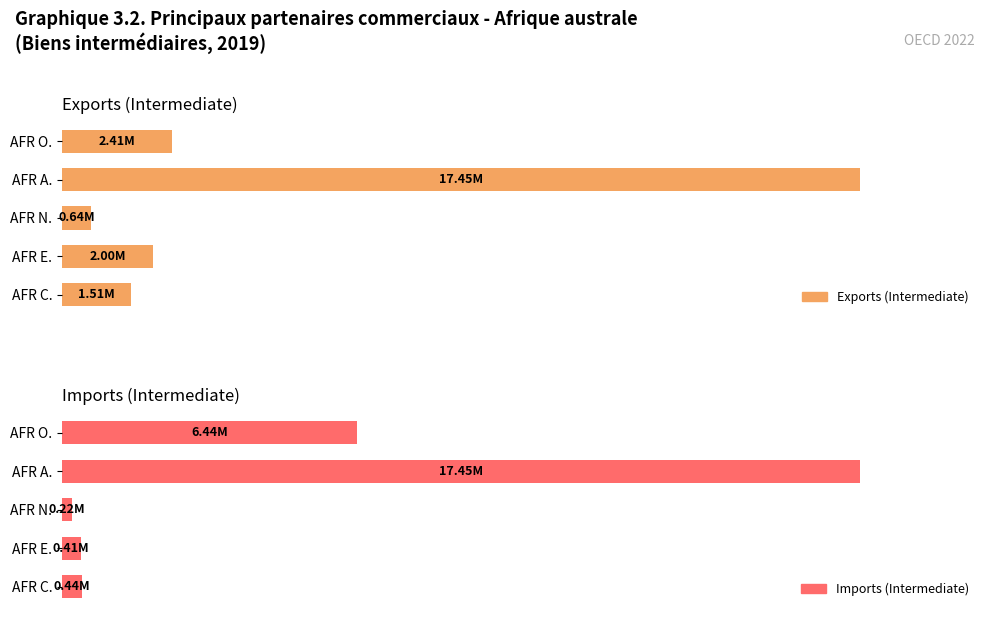

Is it true that Exports (Intermediate) equals 1312897.1 at 0.25?

False